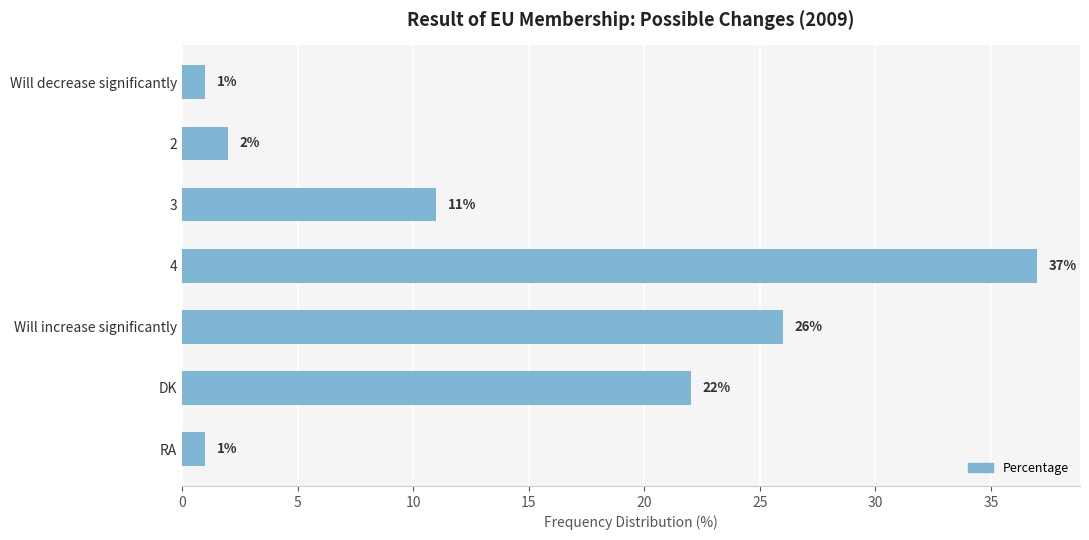

What is the label of the 1st bar from the bottom?

RA